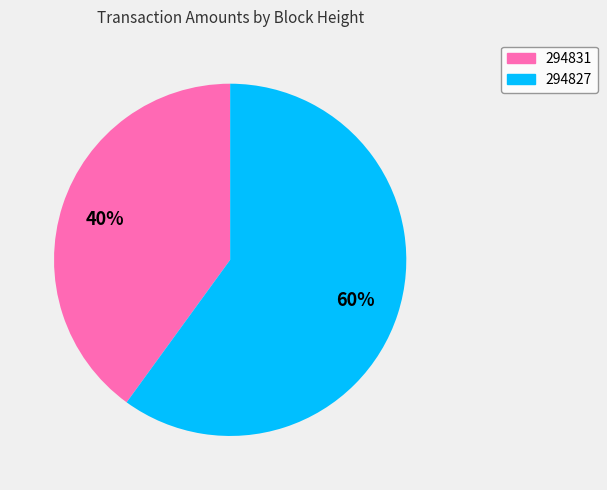

What is the ratio of the value at 294831 to the value at 294827?

0.7